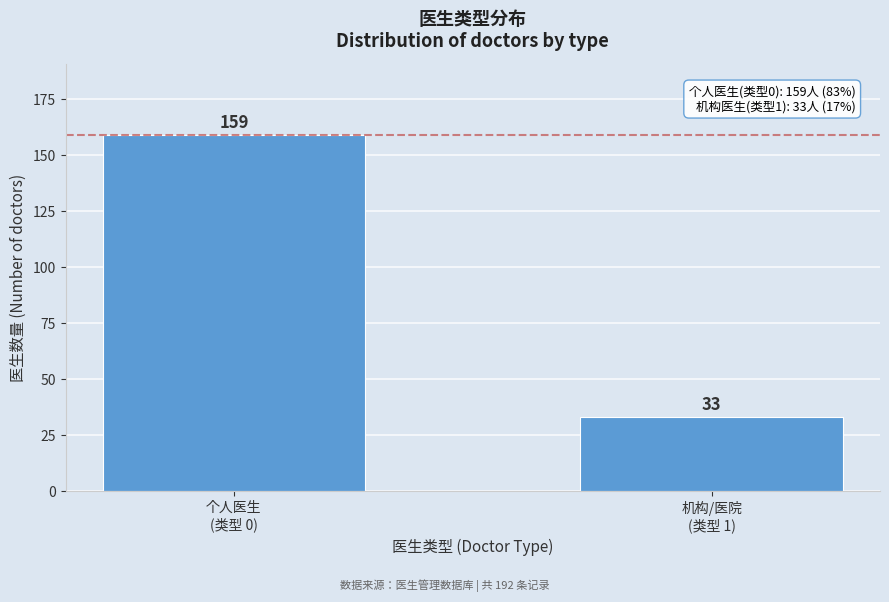

Reading right to left, what are all the values shown in this chart?

33	159